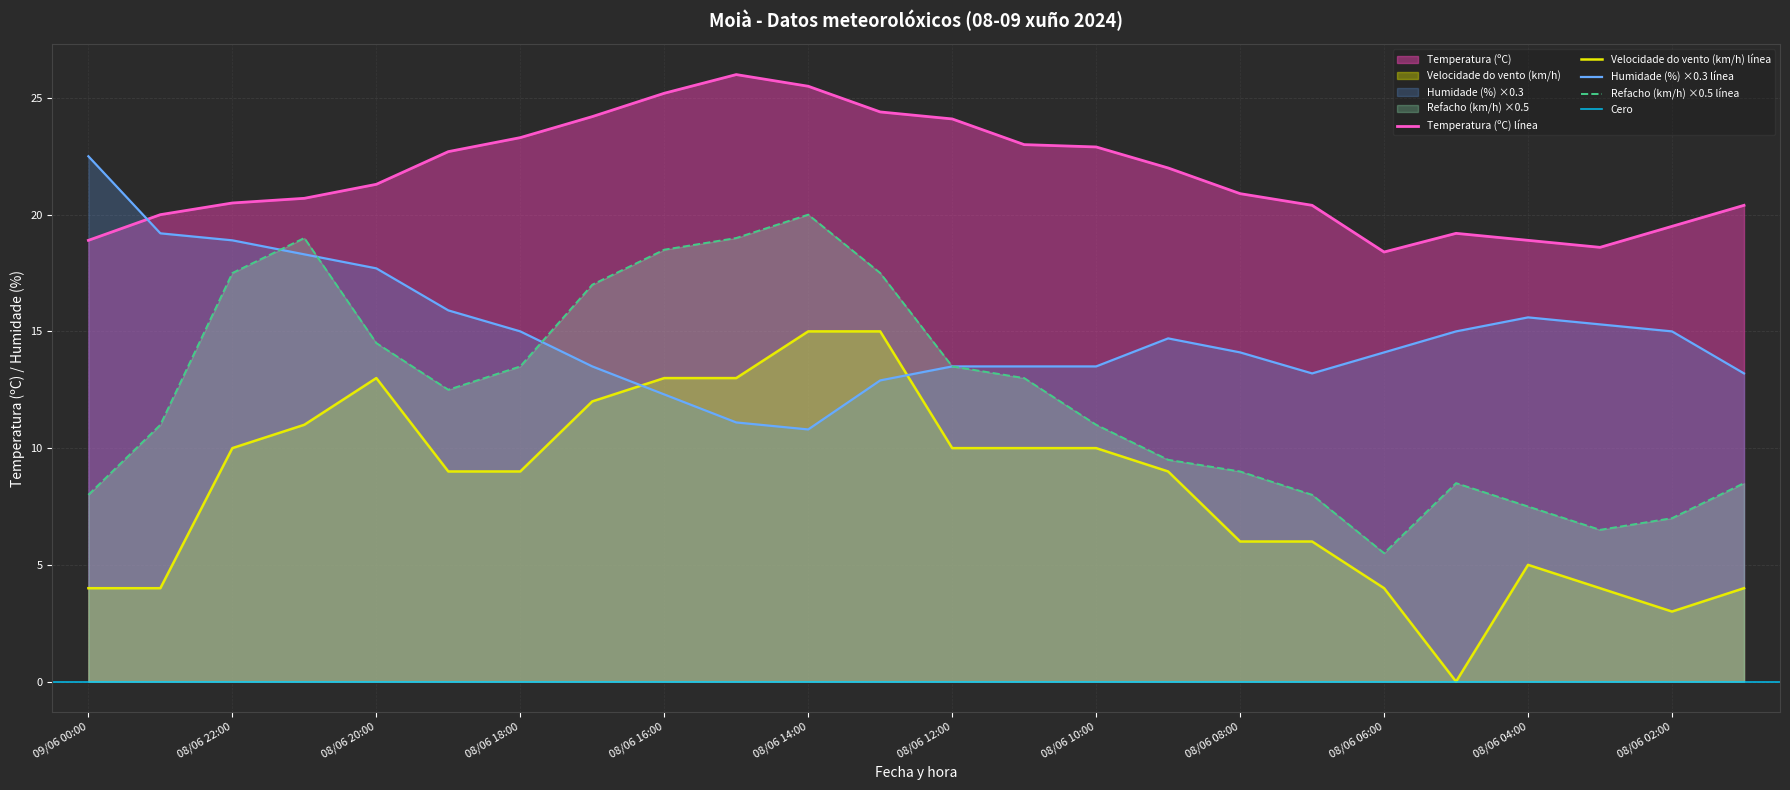

Count the number of data series in this chart.

4